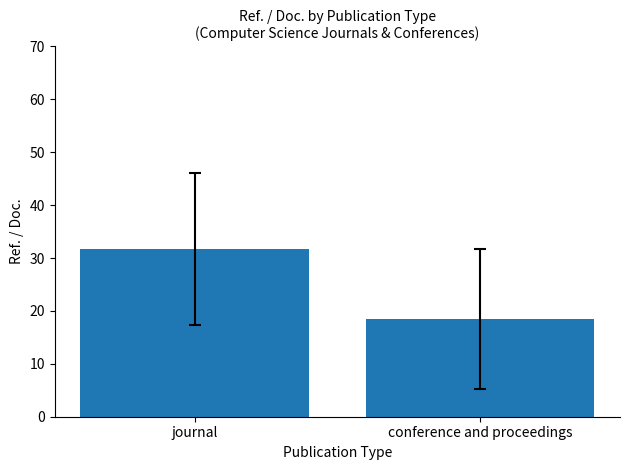

Reading right to left, list all the values displayed in this chart.

18.4	31.7